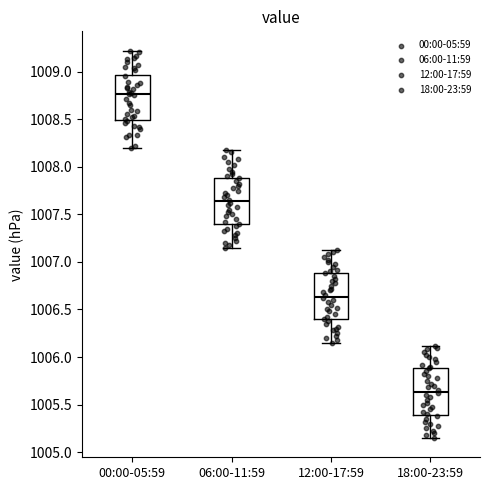

Which box has the highest median line?

00:00-05:59